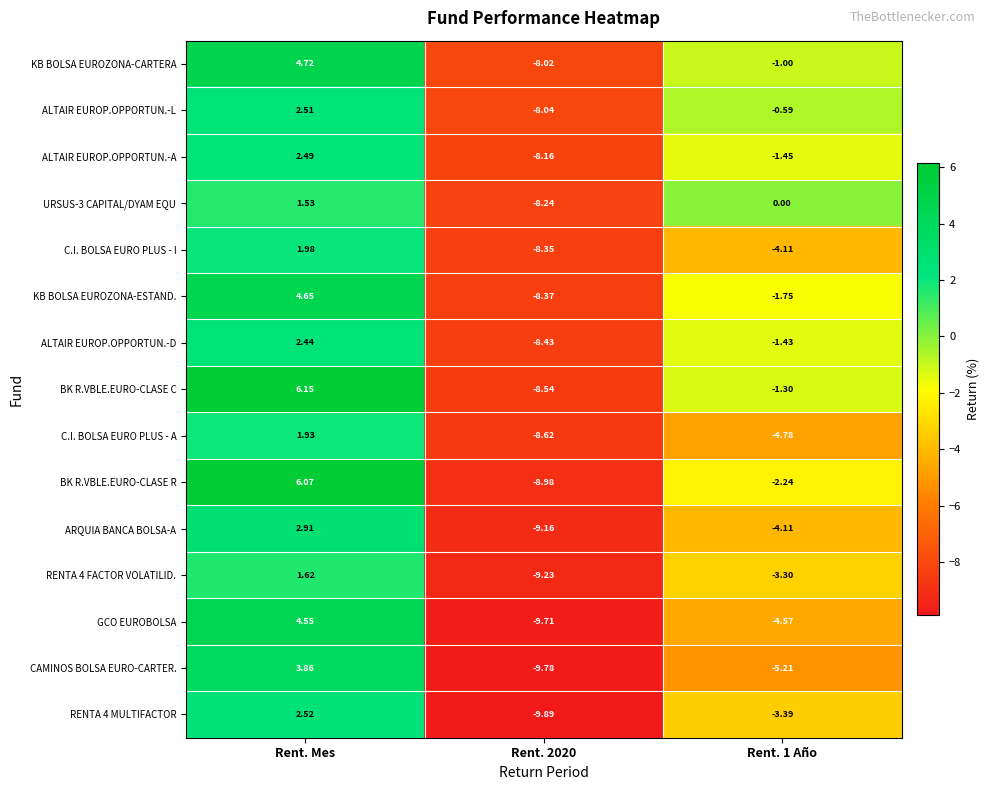

At which label does ALTAIR EUROP.OPPORTUN.-A first exceed -1?

Rent. Mes